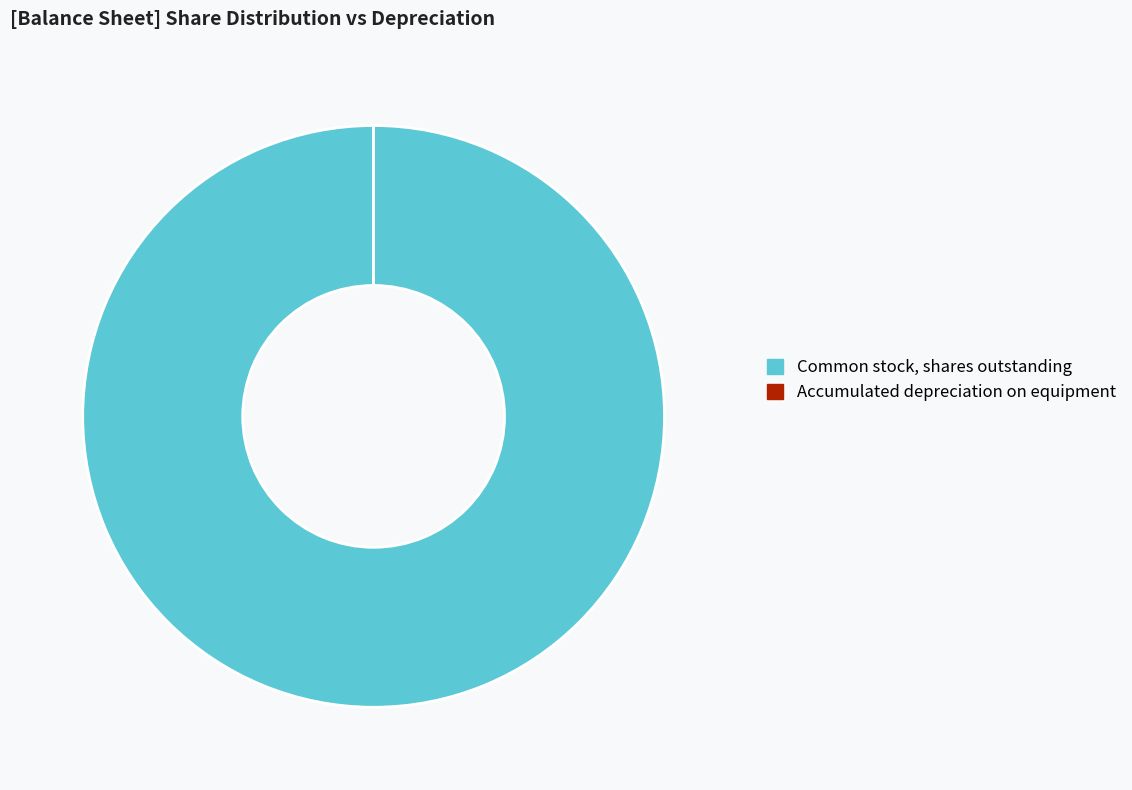

What is the majority slice?

Common stock, shares outstanding